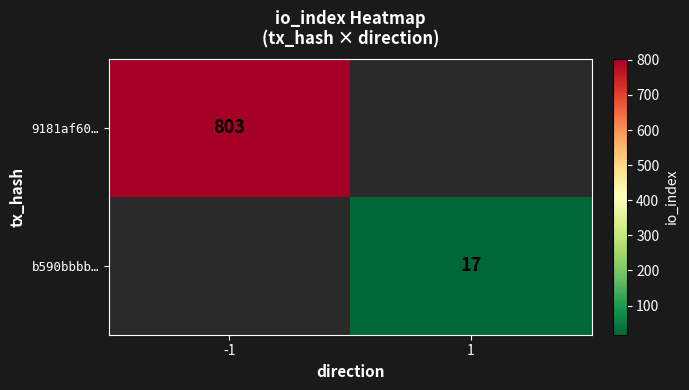

The b590bbbb… series shows 29 at 1. True or false?

False